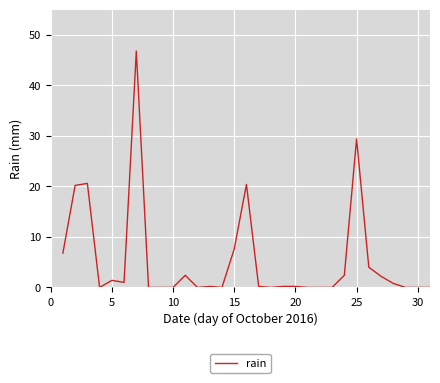

What is the difference between the maximum and minimum values?

46.8